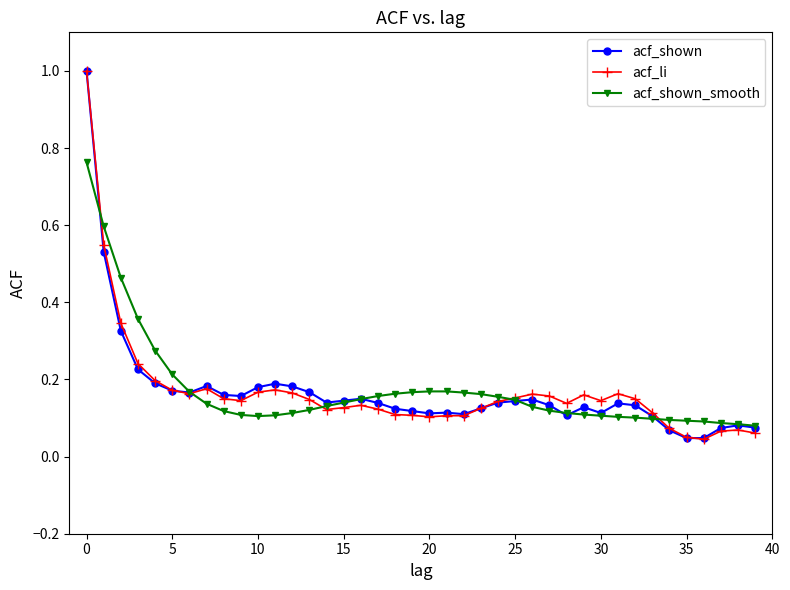

At how many categories does at least one series exceed 0?

40